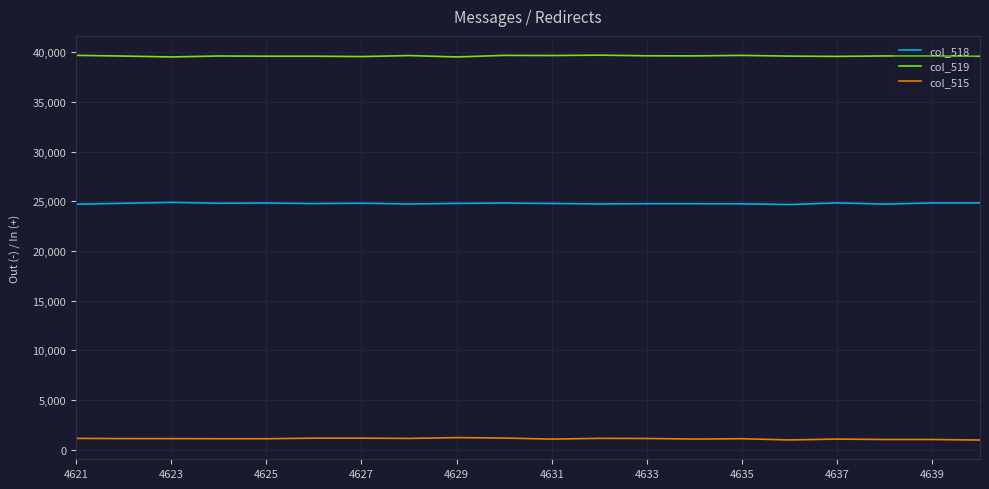

What is the maximum value for col_518?

24893